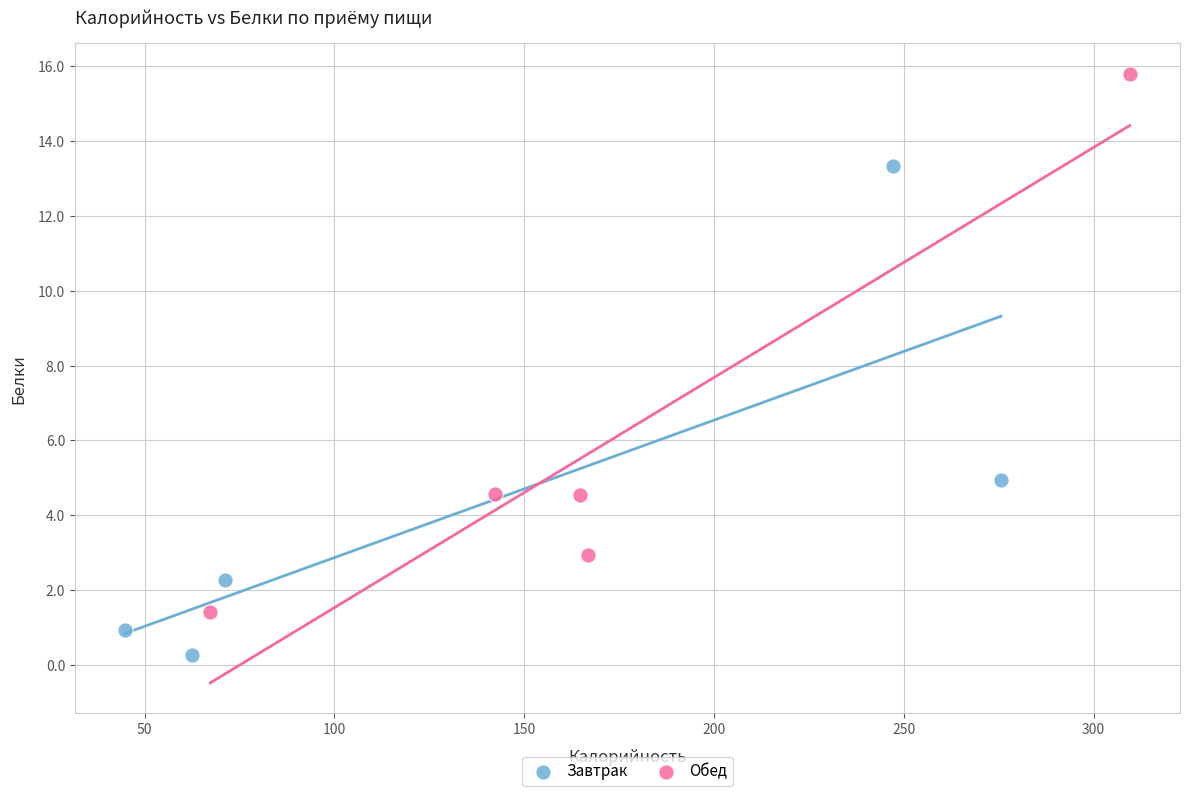

What are all the series names shown in the legend?

Завтрак, Обед